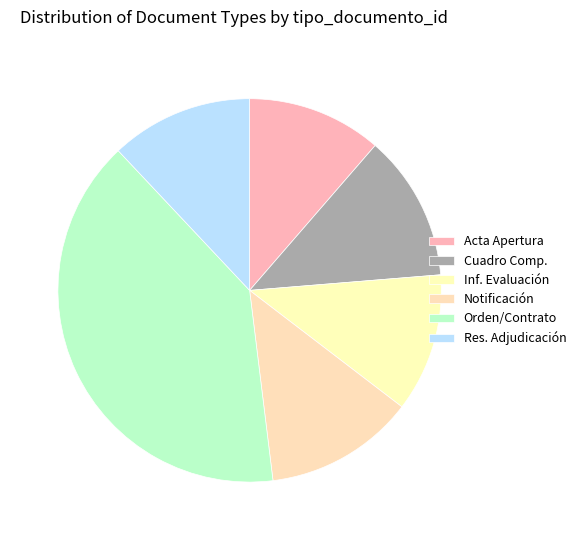

Is there any slice that represents more than half of the pie?

No